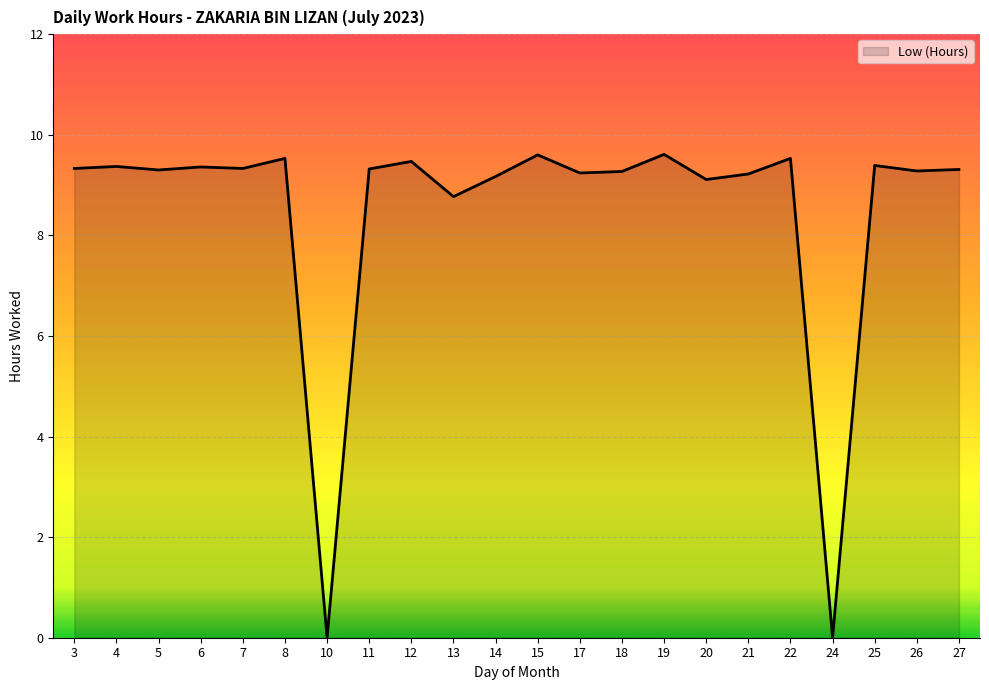

What is the sum of all values?

186.5